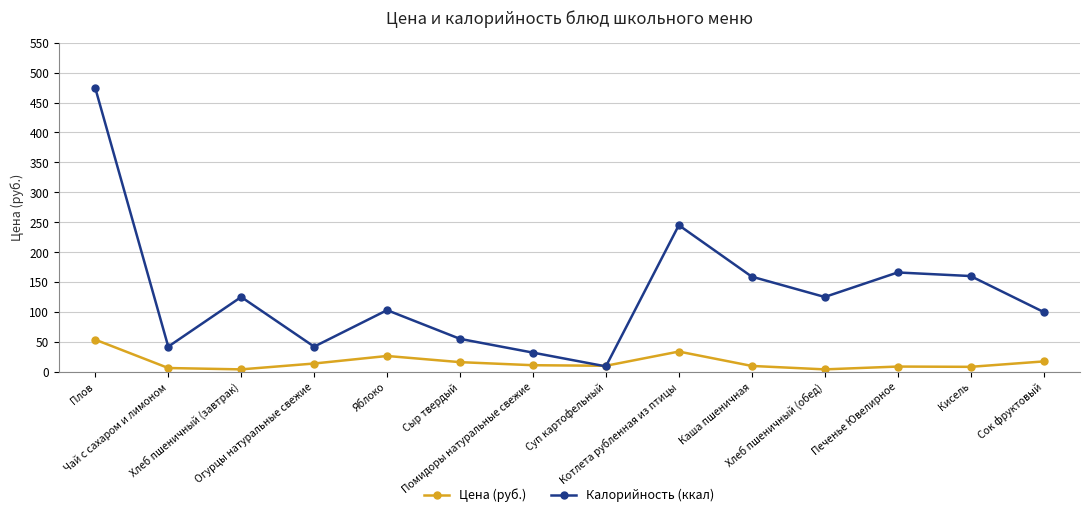

What is the value of the Цена (руб.) point at the 6th from the left?

16.1